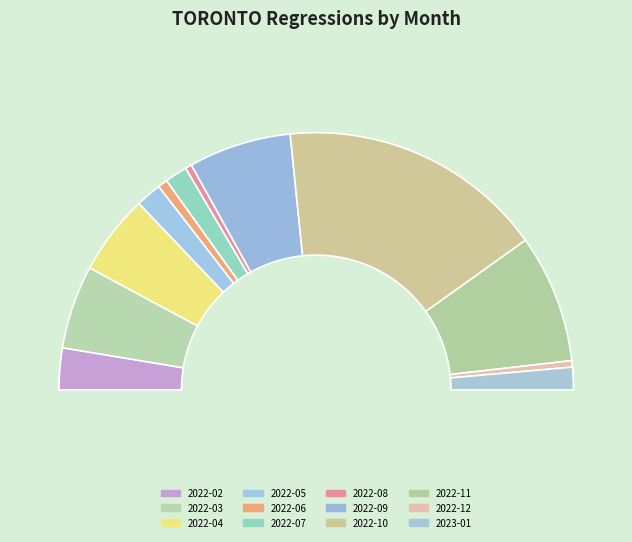

What is the change in value from 2022-09 to 2022-10?

+51